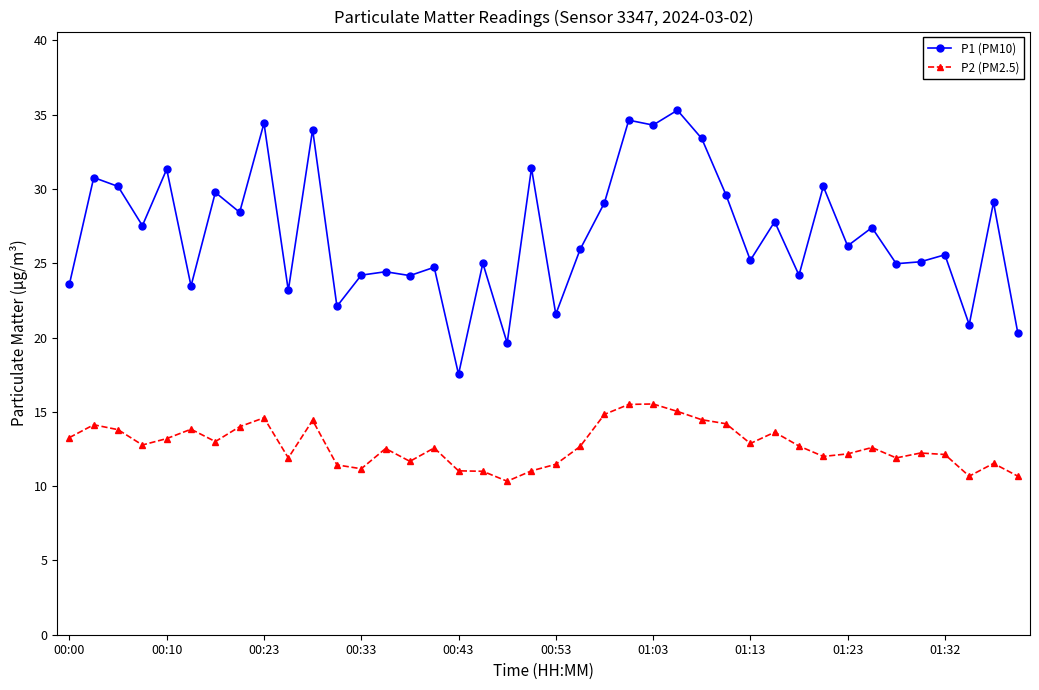

Rank the series by their average value, from lowest to highest.

P2 (PM2.5), P1 (PM10)